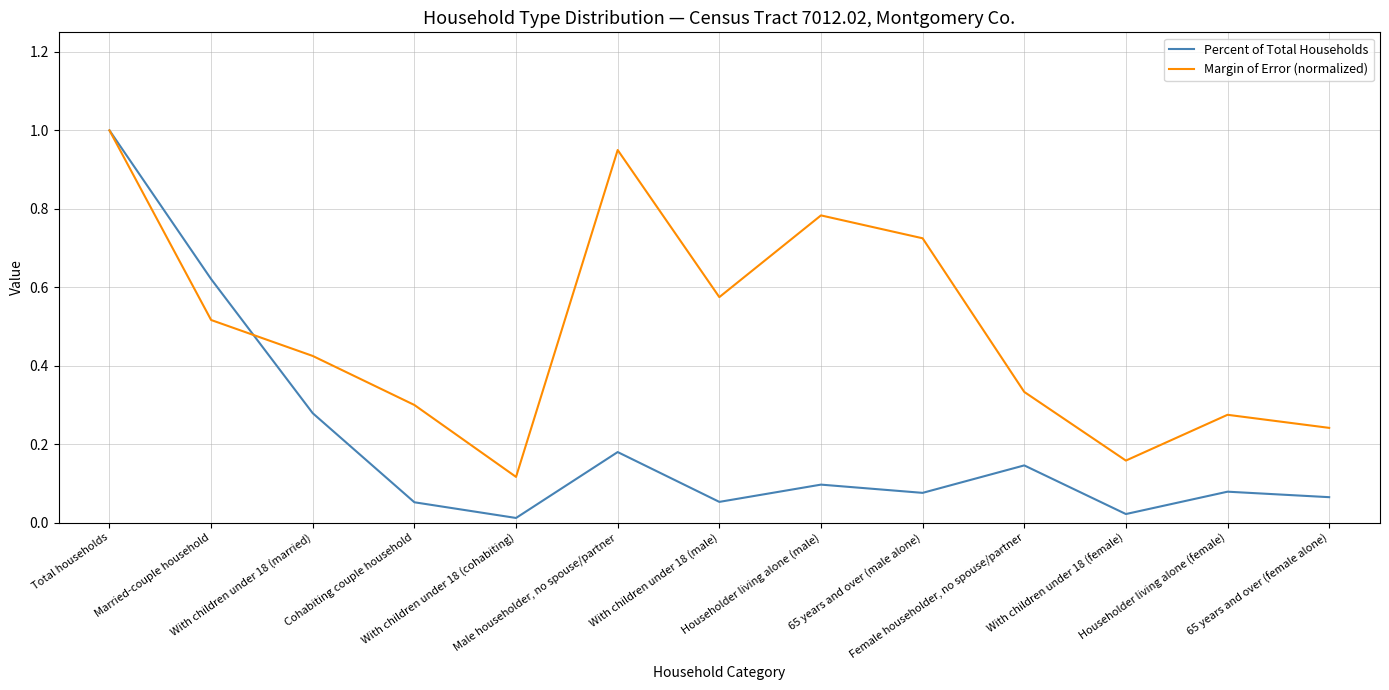

What is the highest value of the Margin of Error (normalized) series?

1.0